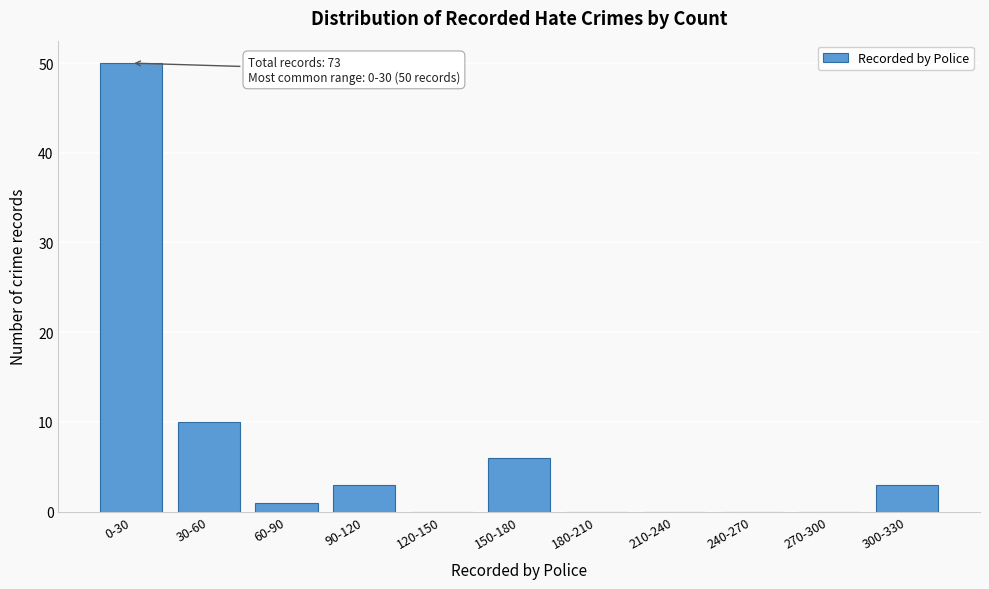

Reading left to right, what are all the values shown in this chart?

0-30=50	30-60=10	60-90=1	90-120=3	120-150=0	150-180=6	180-210=0	210-240=0	240-270=0	270-300=0	300-330=3